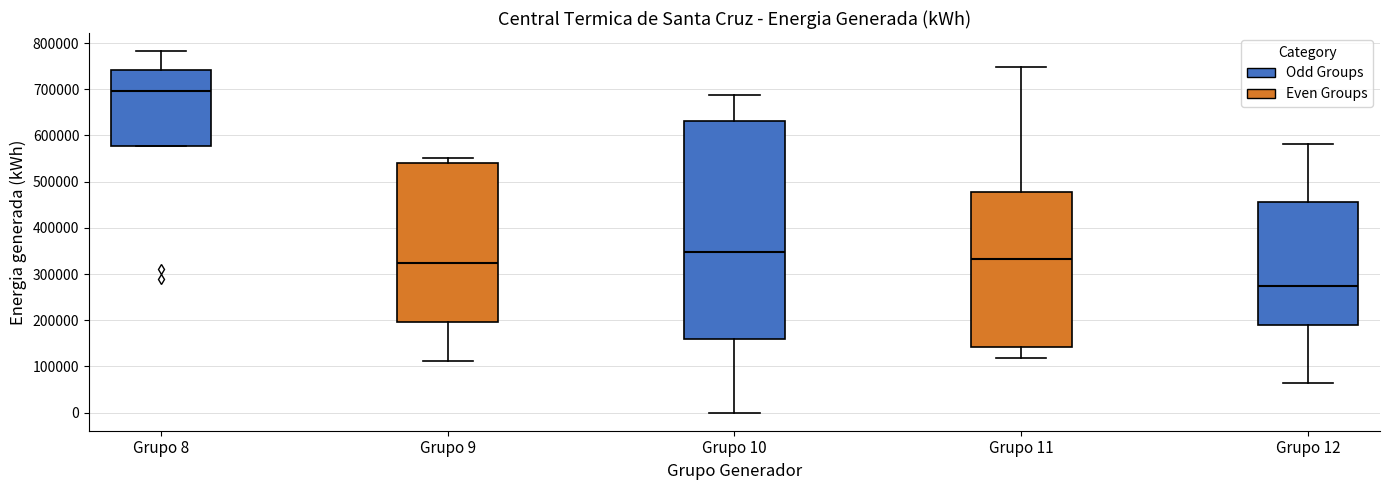

Which box's median line is the lowest?

Grupo 12